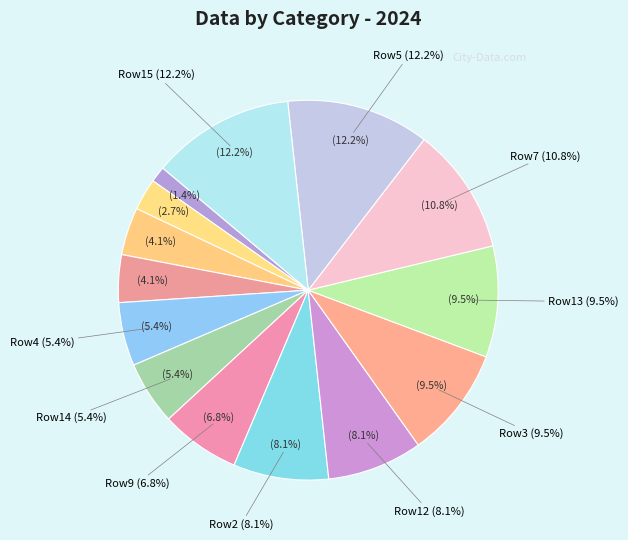

Does any single category account for the majority?

No